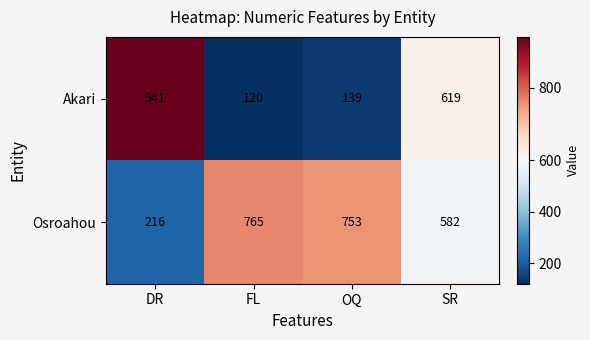

Reading left to right, extract all data points from this chart.

Akari: 941	120	139	619
Osroahou: 216	765	753	582